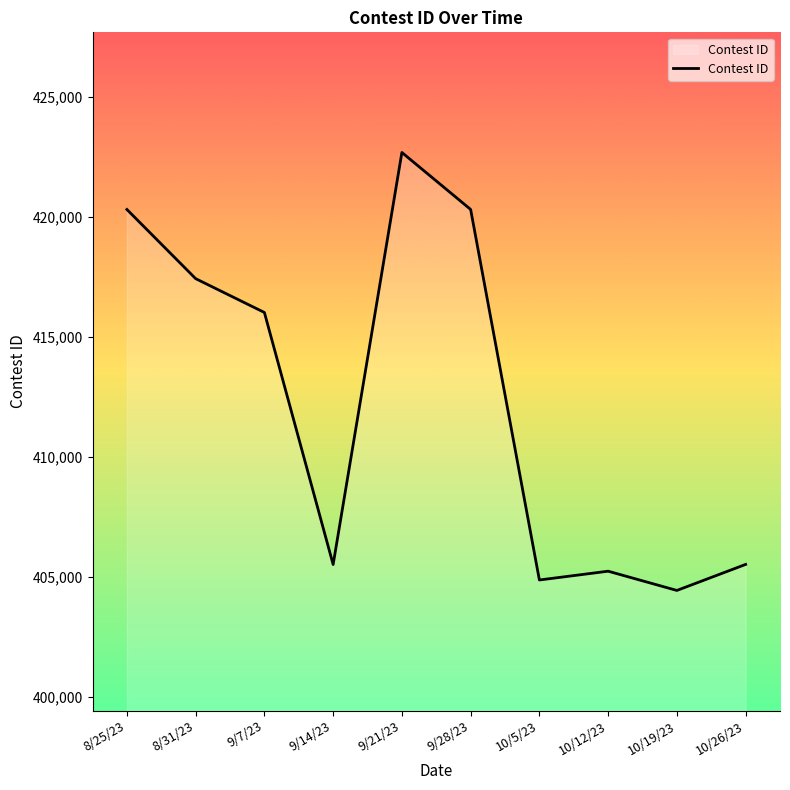

Count the number of data series in this chart.

1